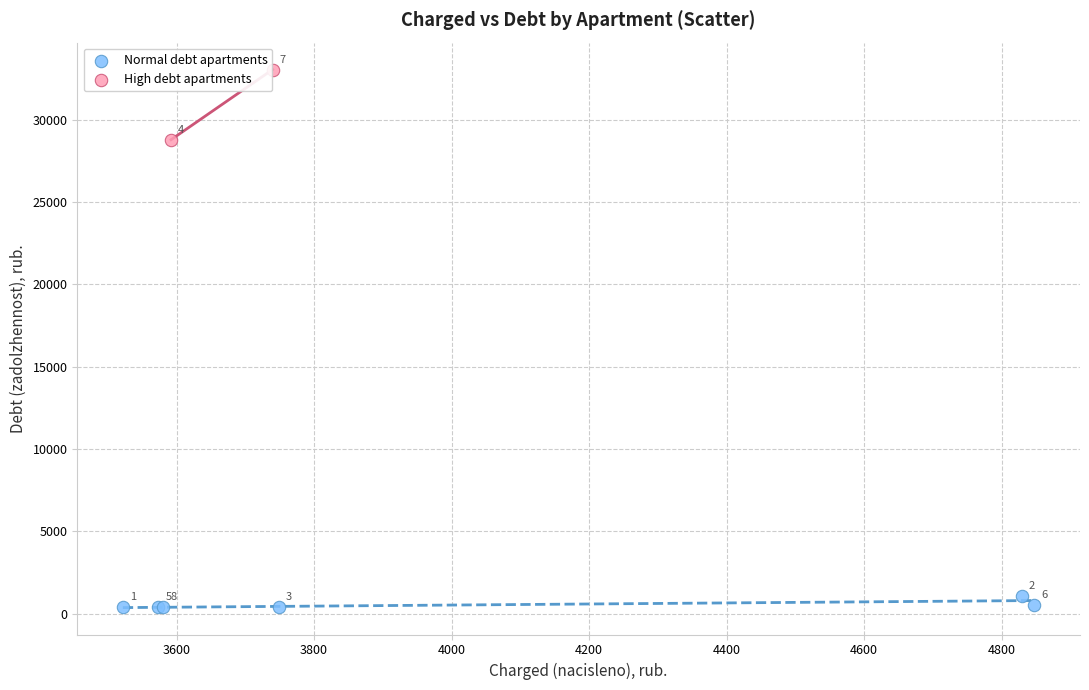

What are all the series names shown in the legend?

Normal debt apartments, High debt apartments